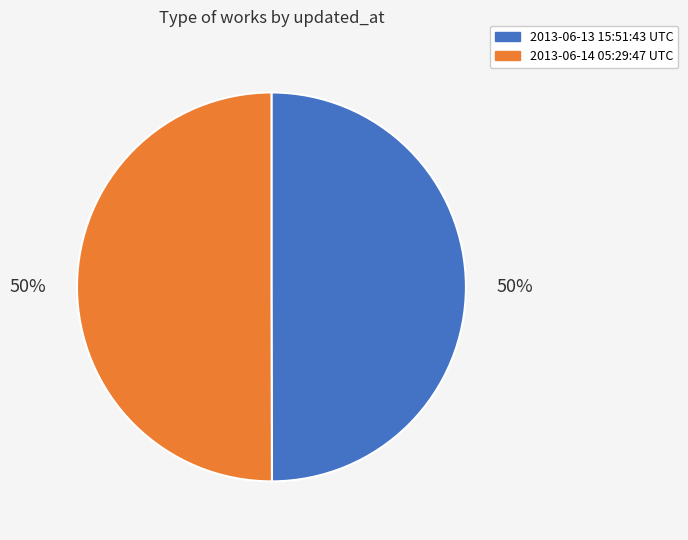

What percentage is the 2013-06-14 05:29:47 UTC slice, to the nearest percent?

50%